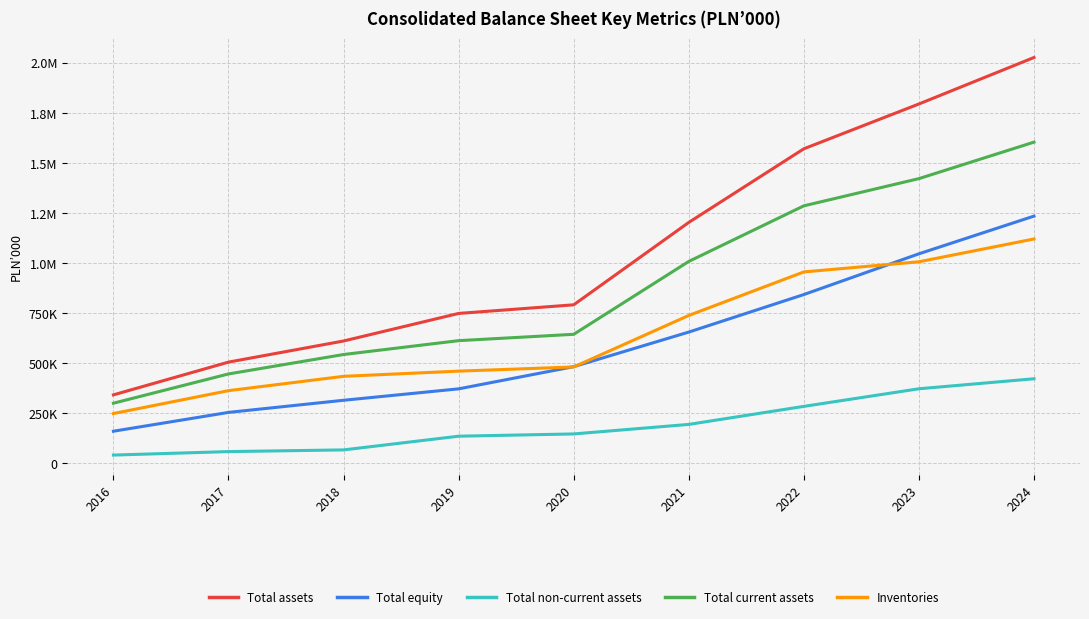

What is the value of the Inventories point at the 8th from the left?

1006367